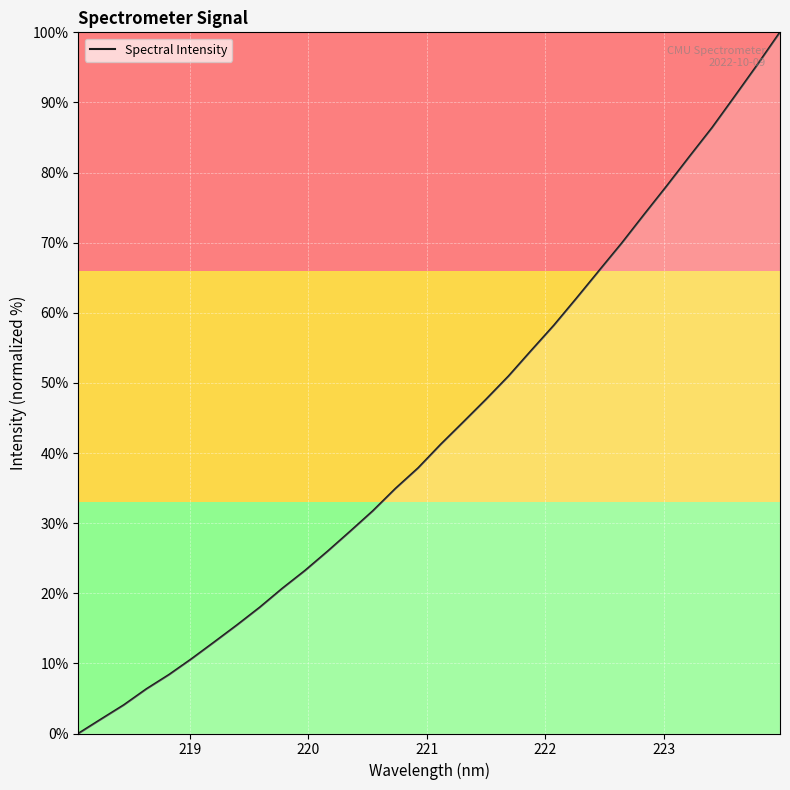

What is the greatest value displayed?

100.0